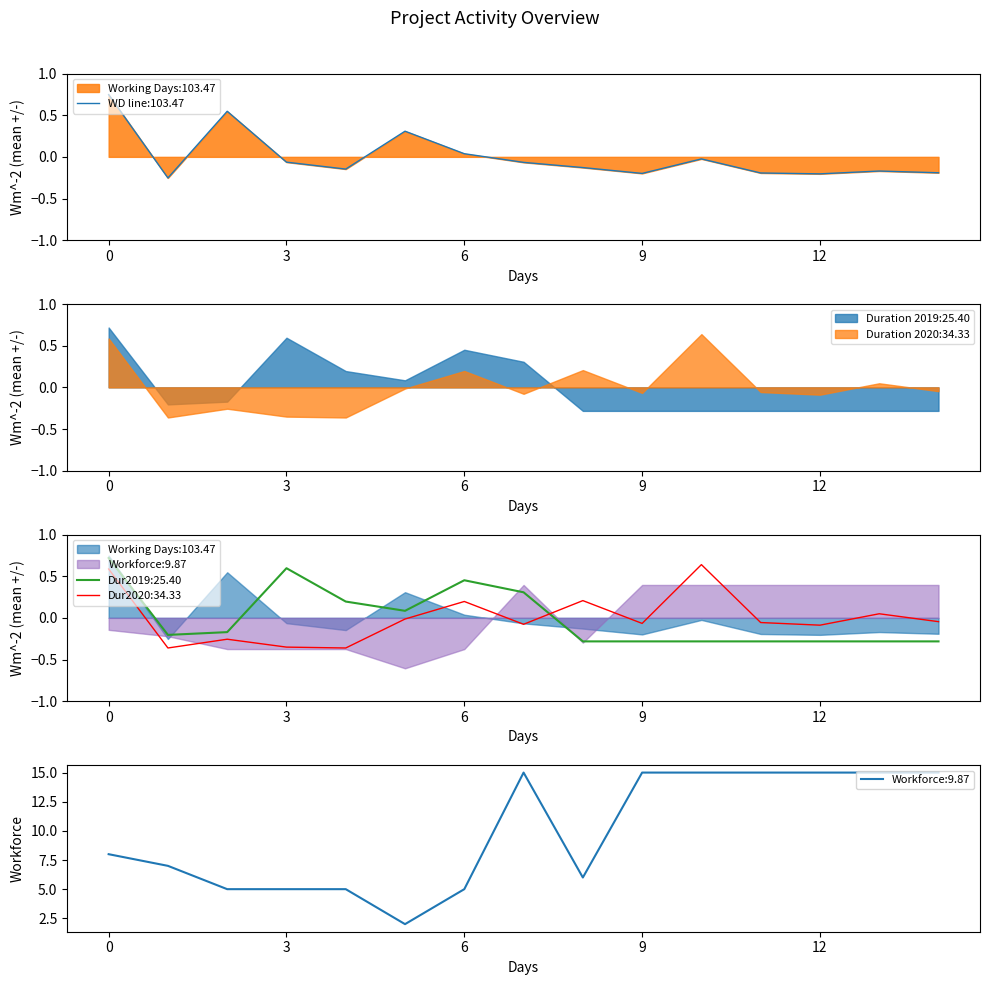

What is the value of the Duration in 2019 point at the 1st from the left?

0.7